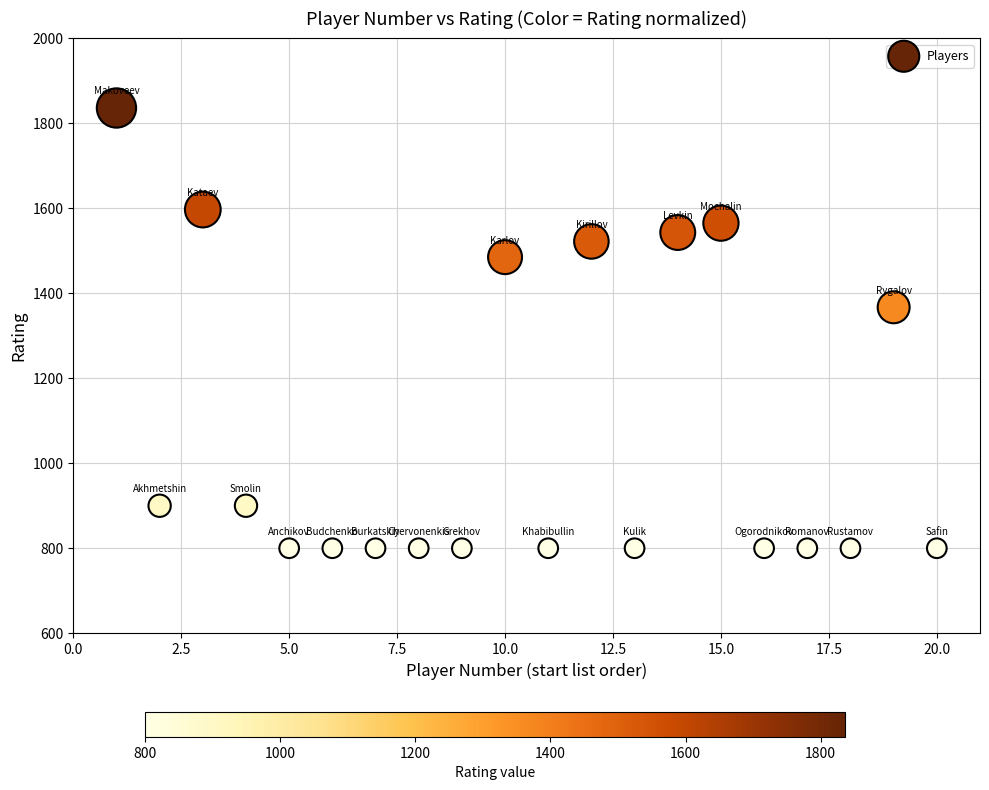

What Y value in the scatter plot is closest to 1318?

1367